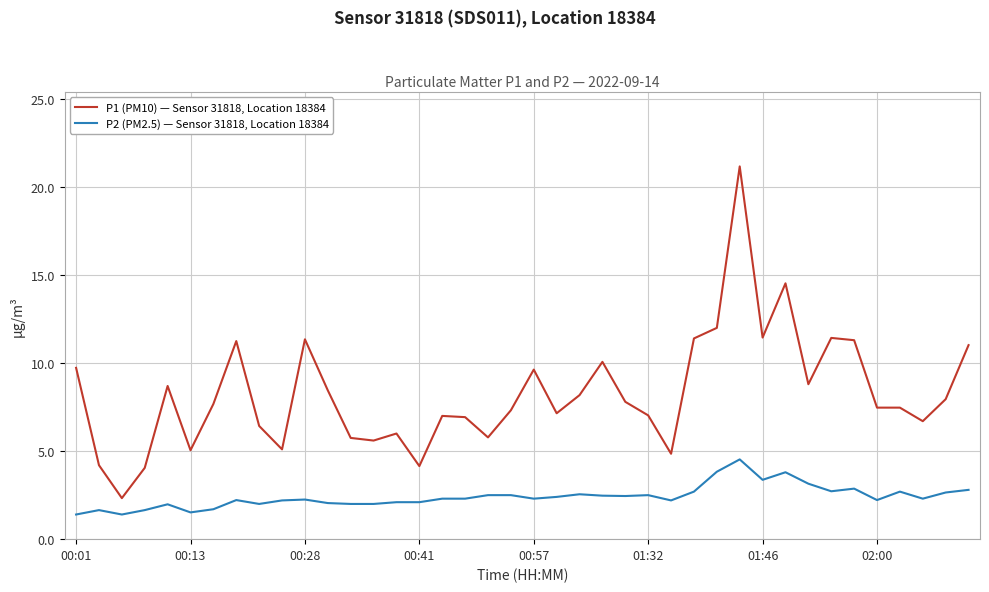

What is the minimum value for P1 (PM10) — Sensor 31818, Location 18384?

2.3